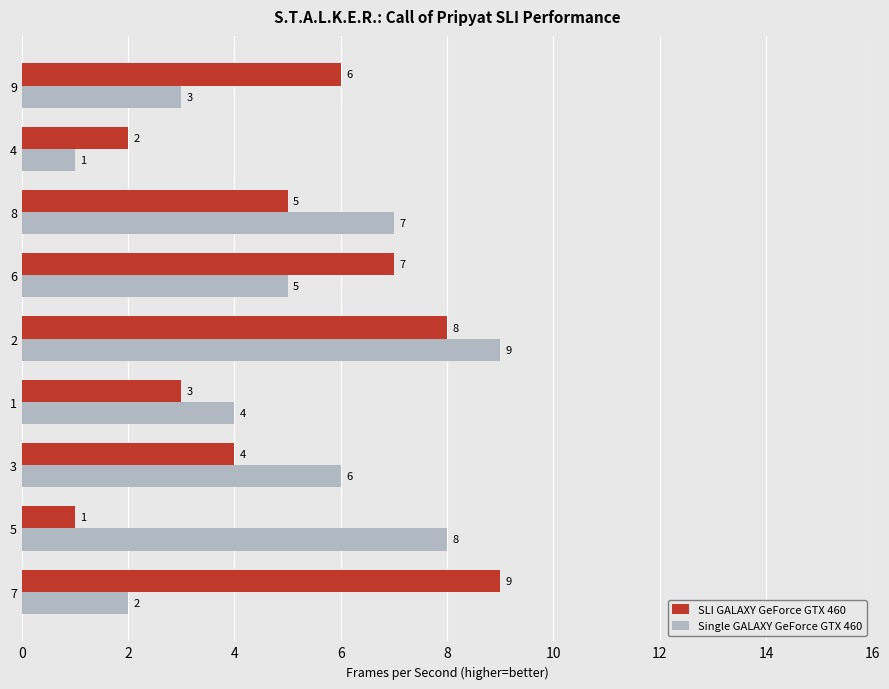

Where is SLI GALAXY GeForce GTX 460 nearest to the value 5?

8